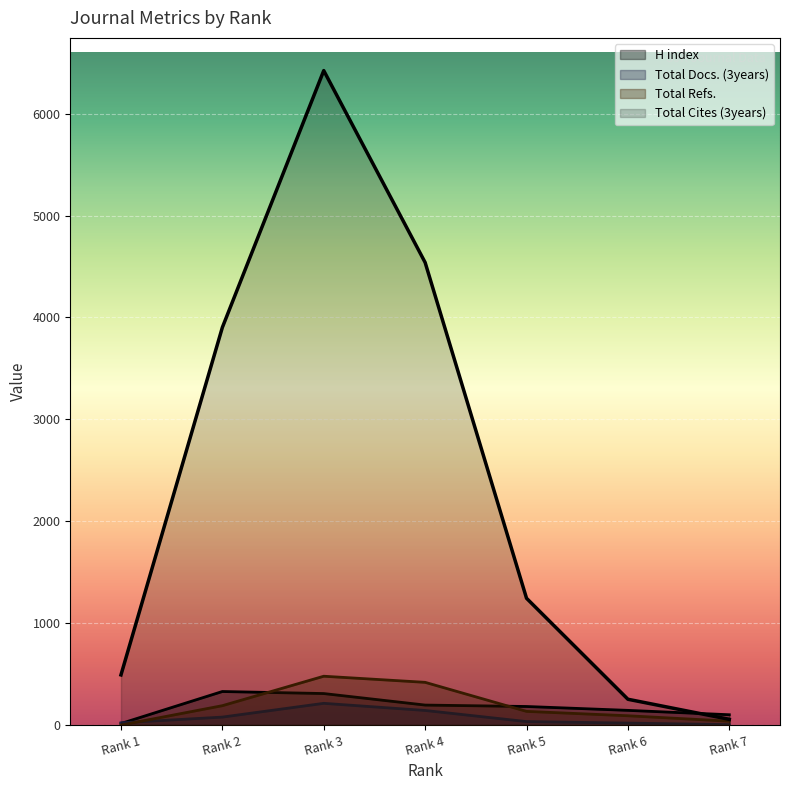

Between Rank 6 and Rank 1, which is larger?

Rank 6